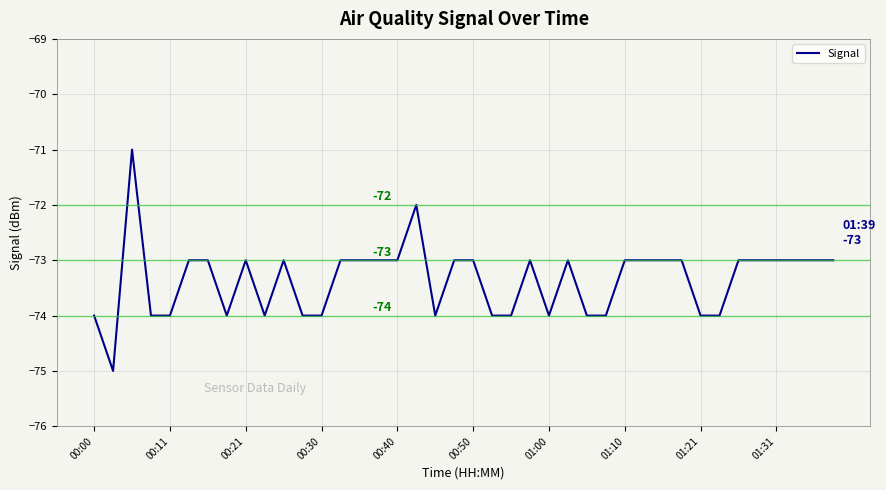

What is the smallest value displayed?

-75